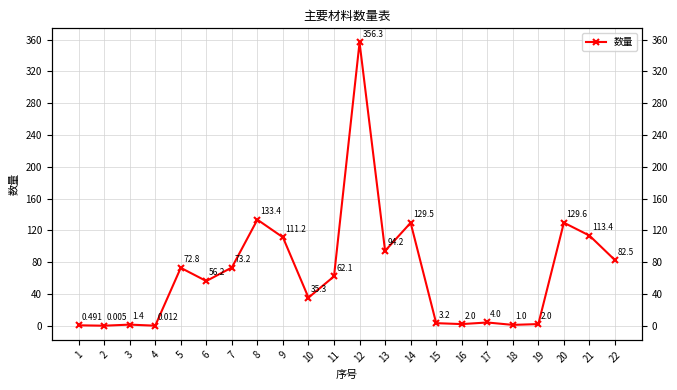

What is the value of the 10th point from the left?

35.3